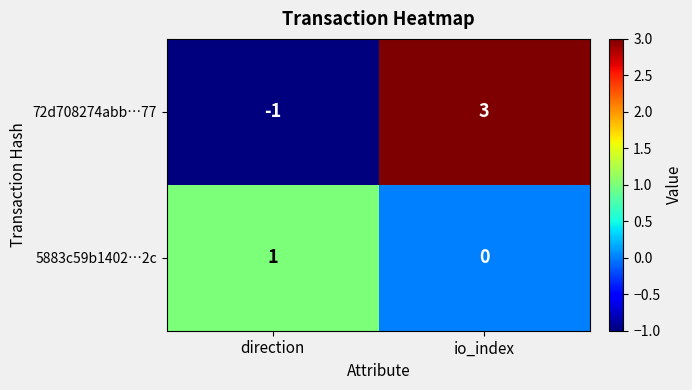

What is the difference between the 72d708274abb…77 values at direction and io_index?

4